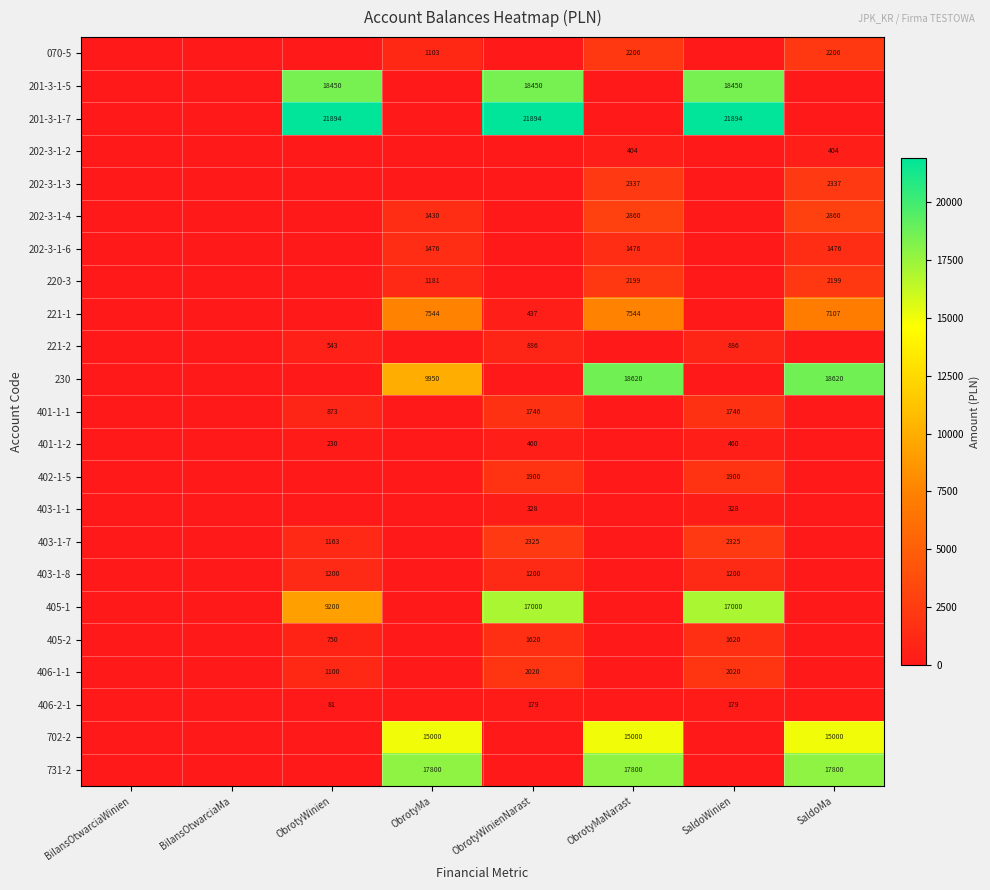

Which has a higher value, BilansOtwarciaWinien or BilansOtwarciaMa?

BilansOtwarciaWinien